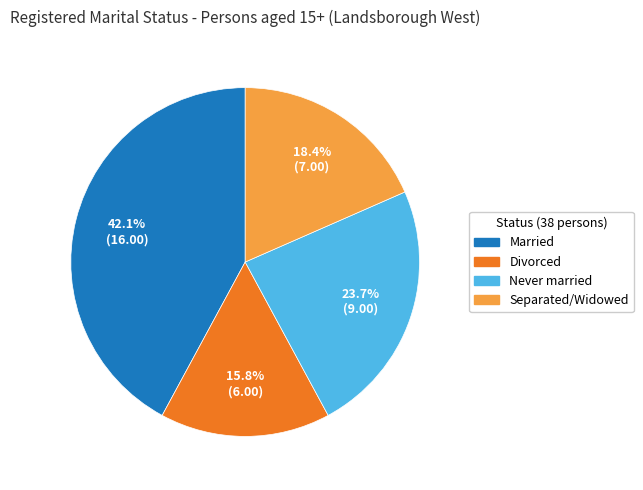

Rank the categories by value from lowest to highest.

Divorced, Separated/Widowed, Never married, Married